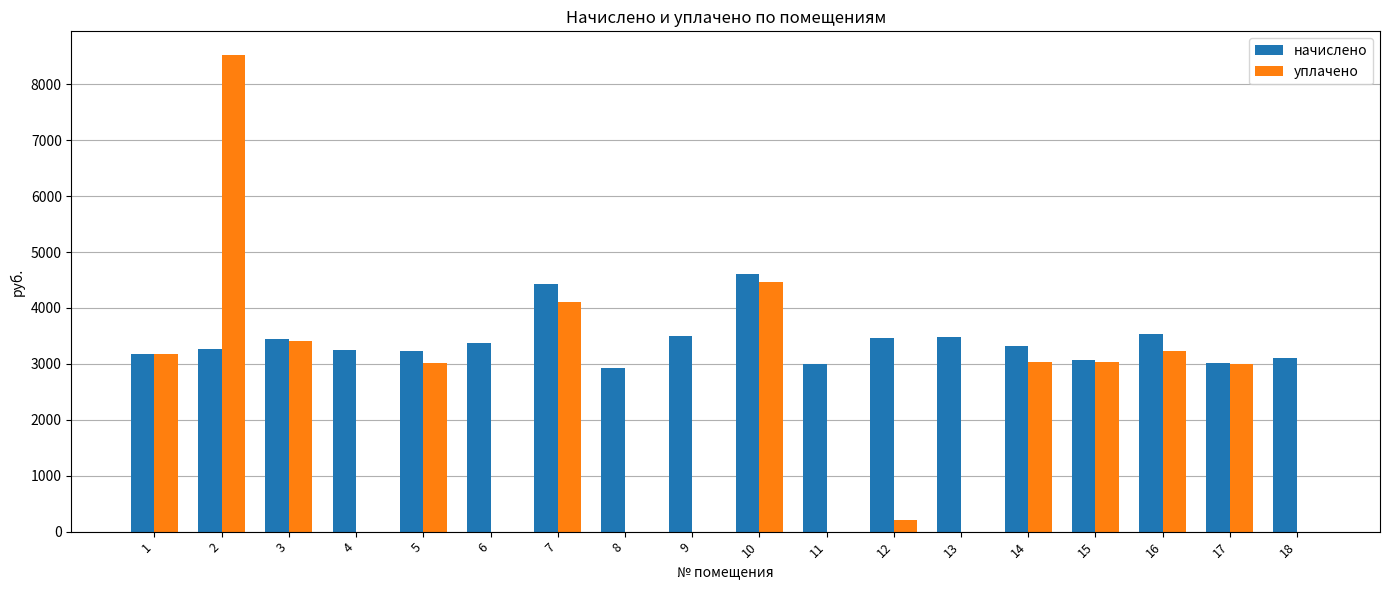

Between 7 and 14, which series saw the biggest shift?

начислено